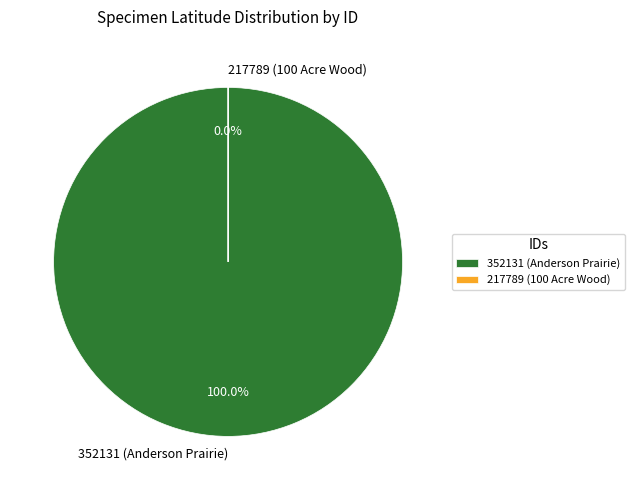

True or false: 352131 (Anderson Prairie) accounts for 100% of the total.

True